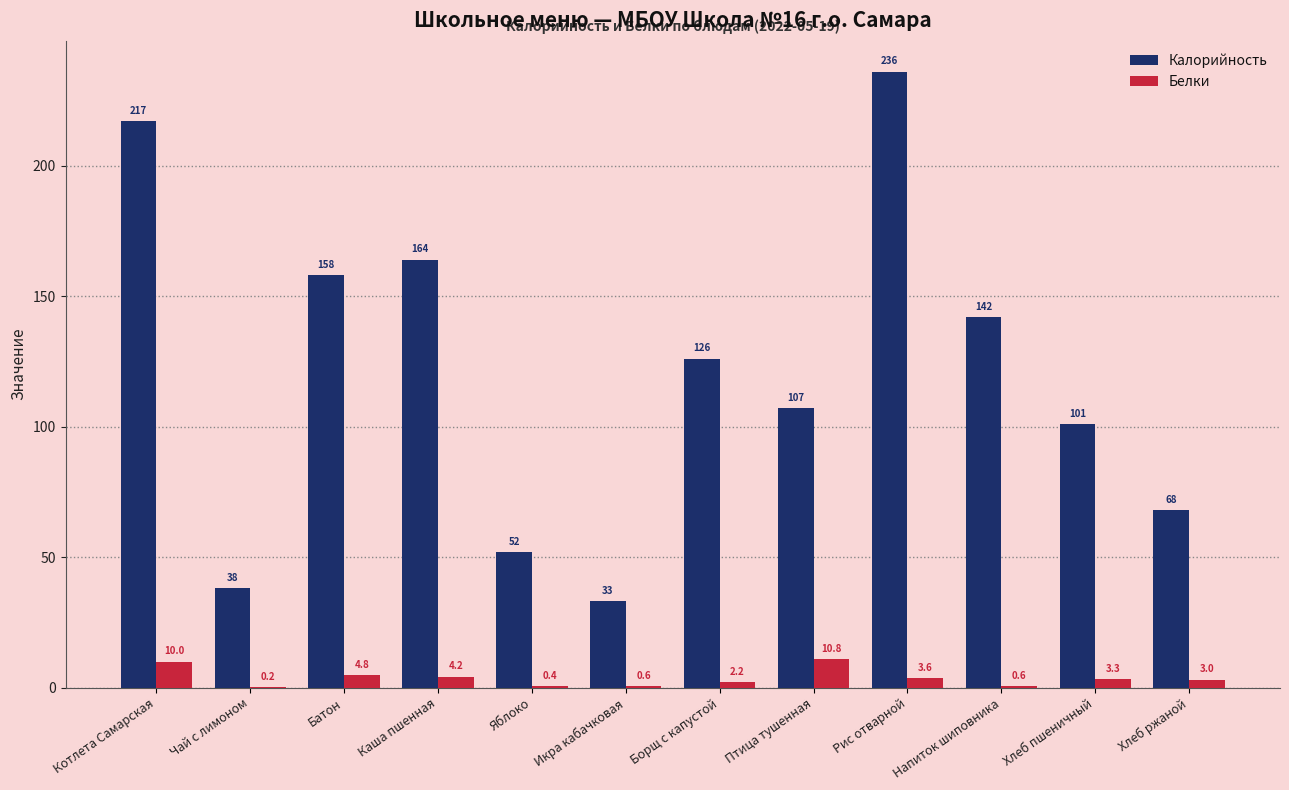

How many categories are shown in the chart?

12